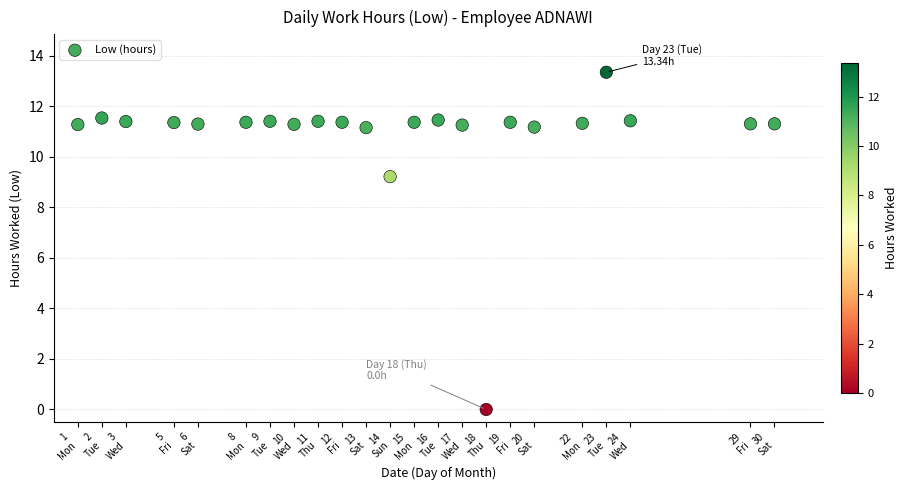

What Y value in the scatter plot is closest to 6?

9.2